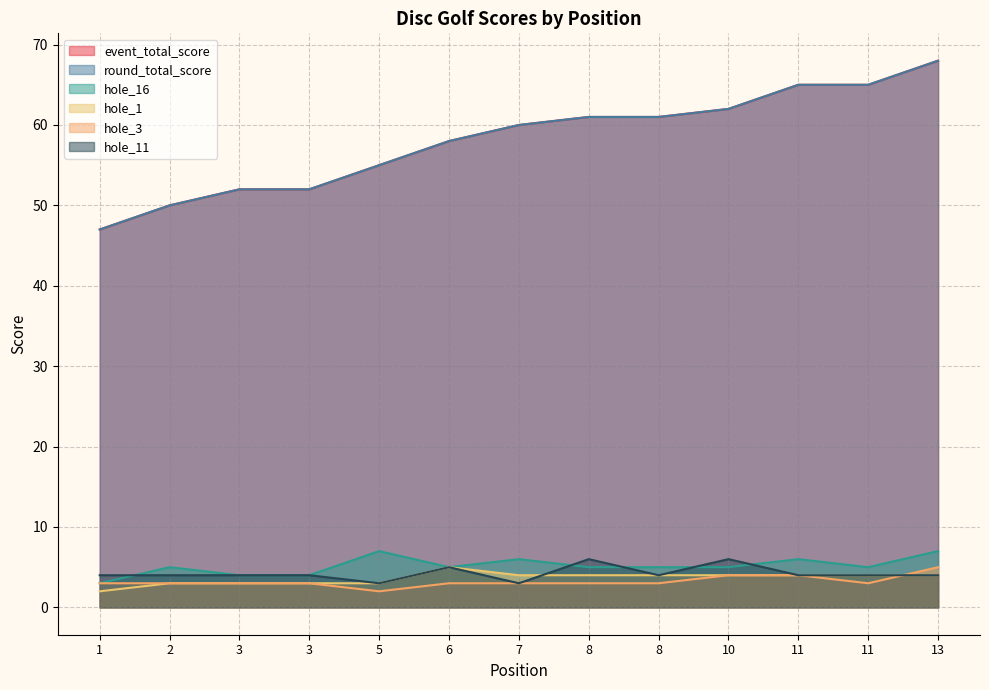

In hole_3, how many points are lower than both neighbors (excluding endpoints)?

2